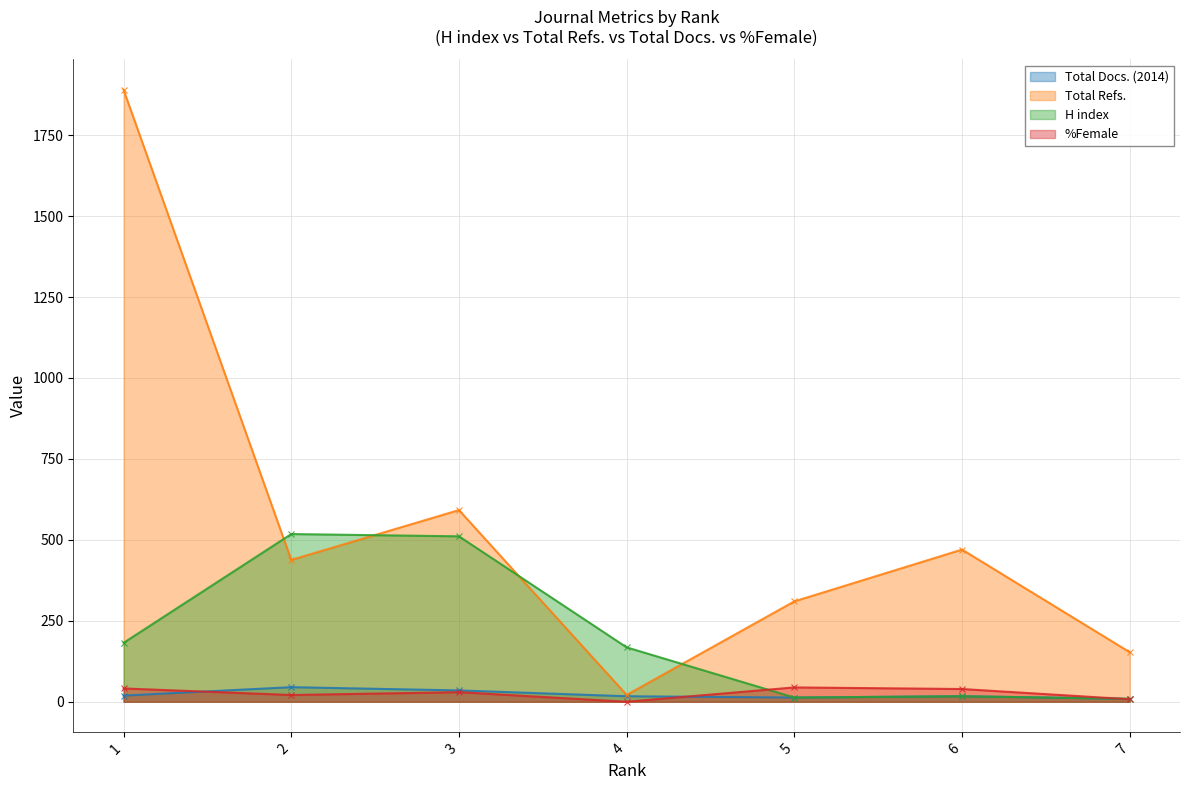

What is the average value of the H index series?

202.6